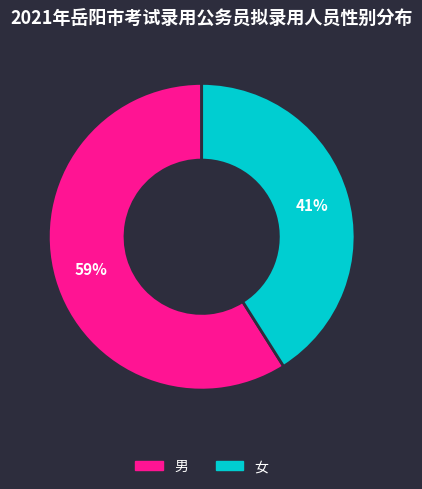

Which category has the biggest portion of the pie?

男